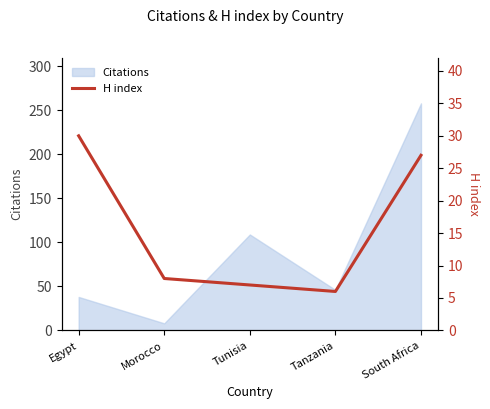

What is the label of the 5th point from the right?

Egypt